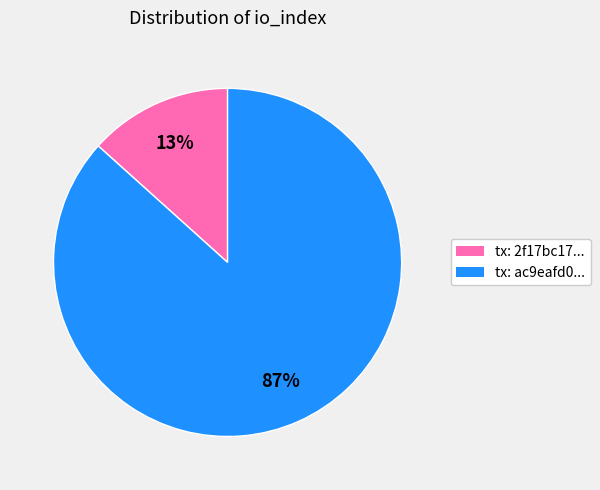

How many segments does this pie chart have?

2